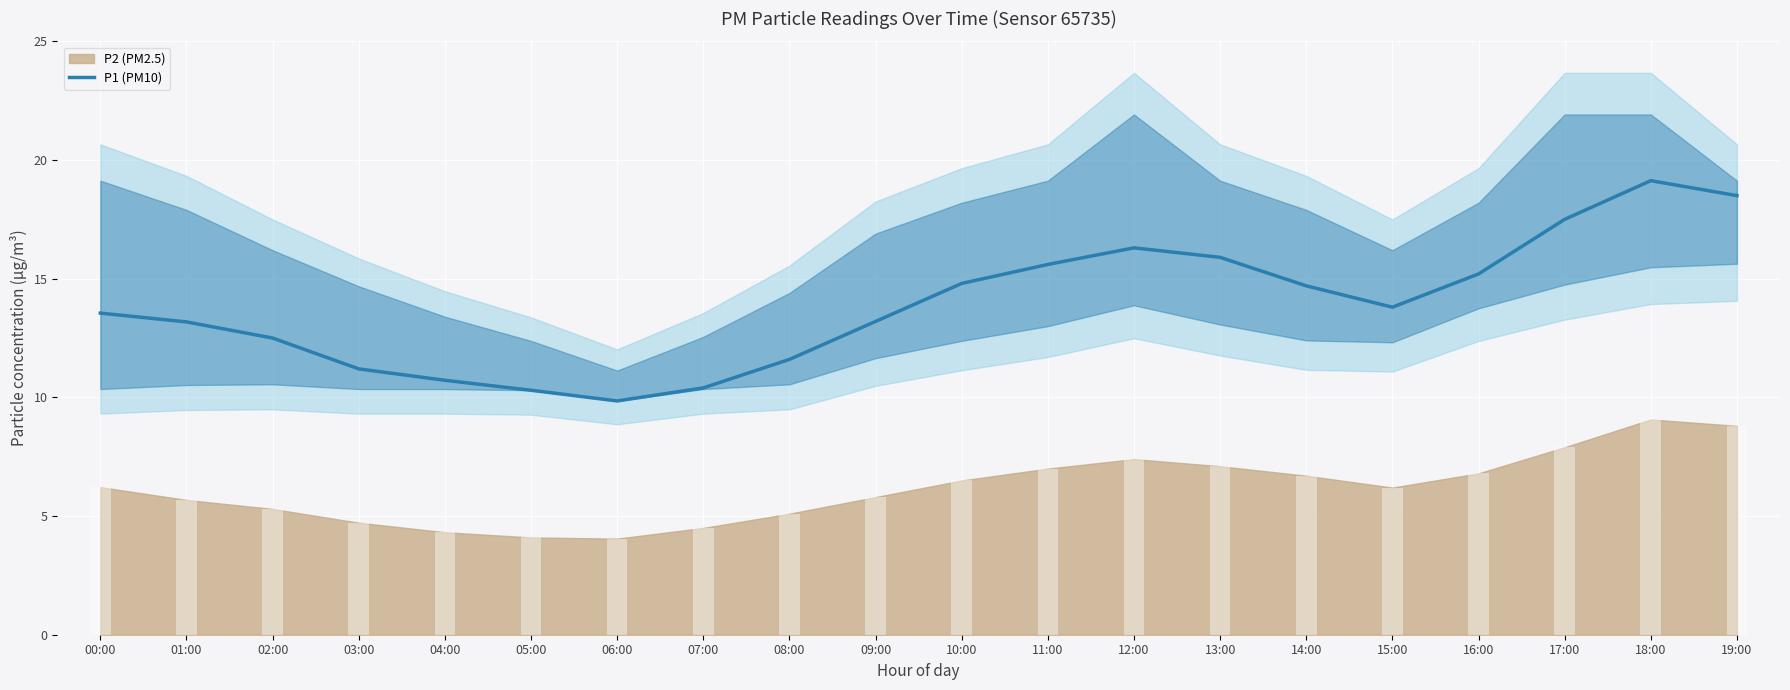

At which category does the chart reach its peak across all series?

18:00